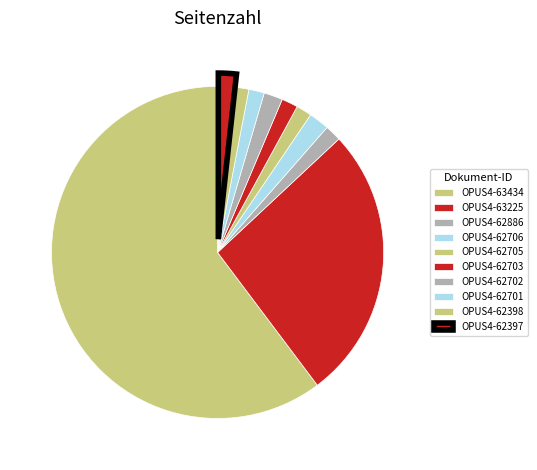

Which slice is the smallest?

OPUS4-62398